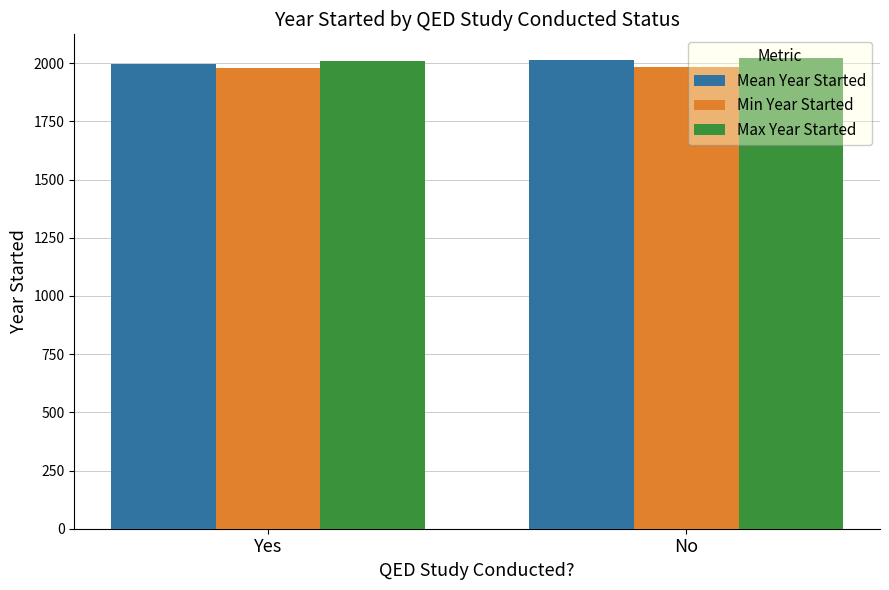

Does the chart contain stacked bars?

No